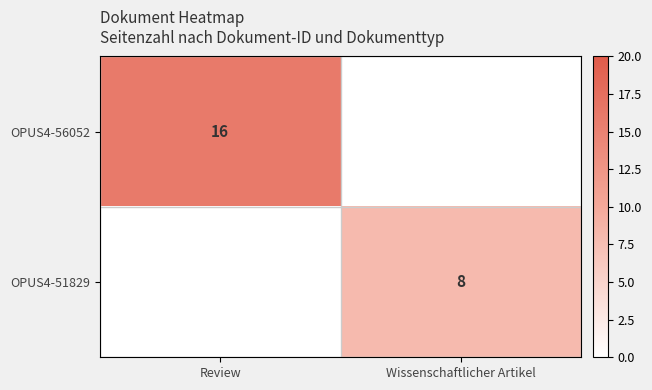

True or false: OPUS4-56052 has a value of 16 at Review.

True